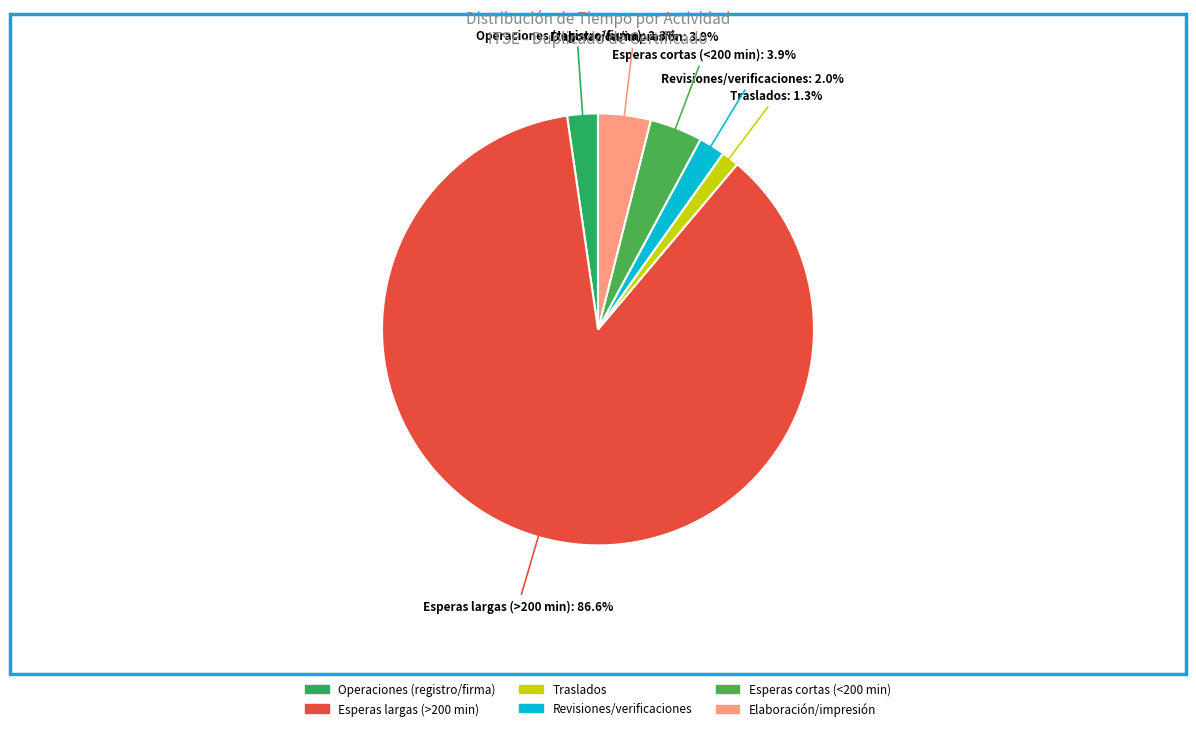

Between Operaciones (registro/firma) and Elaboración/impresión, which is larger?

Elaboración/impresión